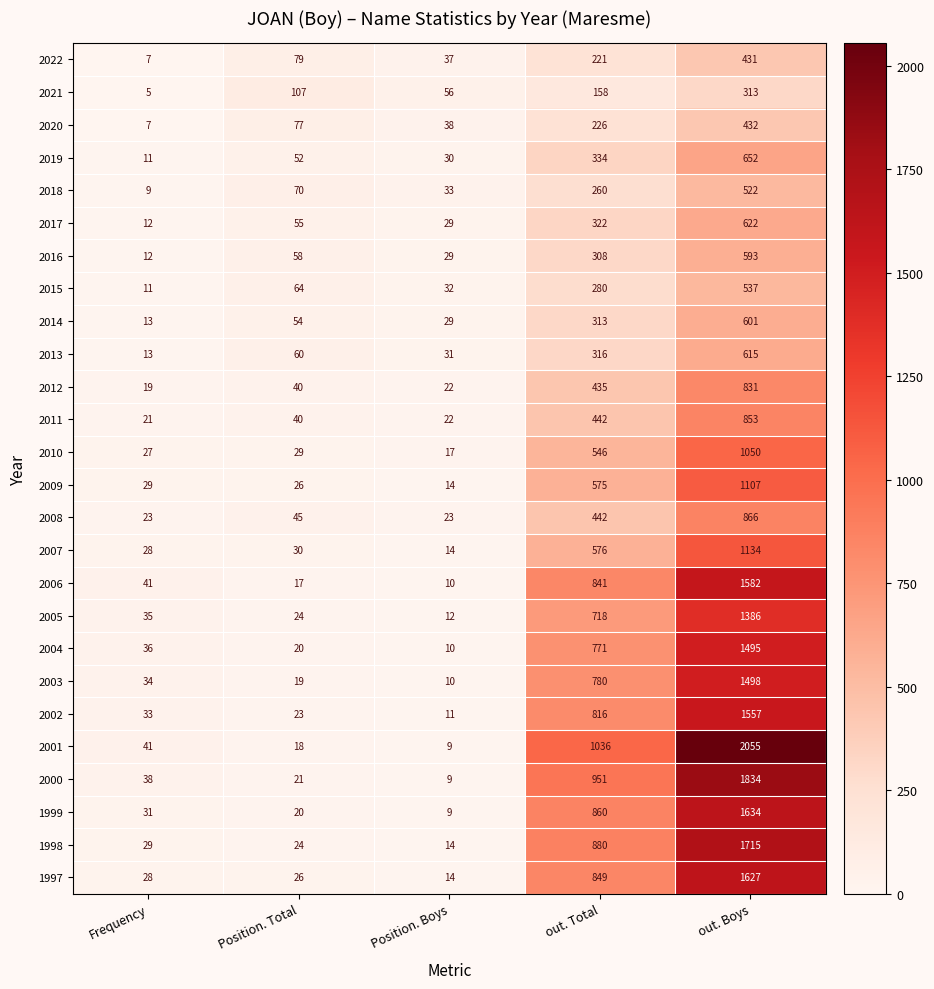

At how many categories does at least one series exceed 625?

2